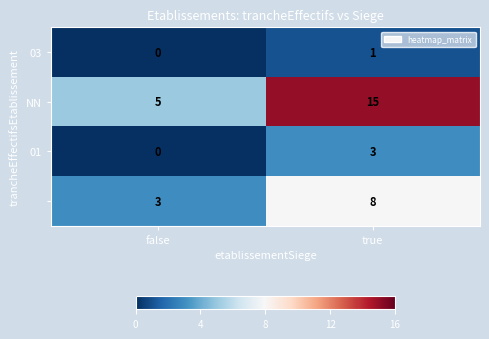

What is the maximum value shown in the chart?

15